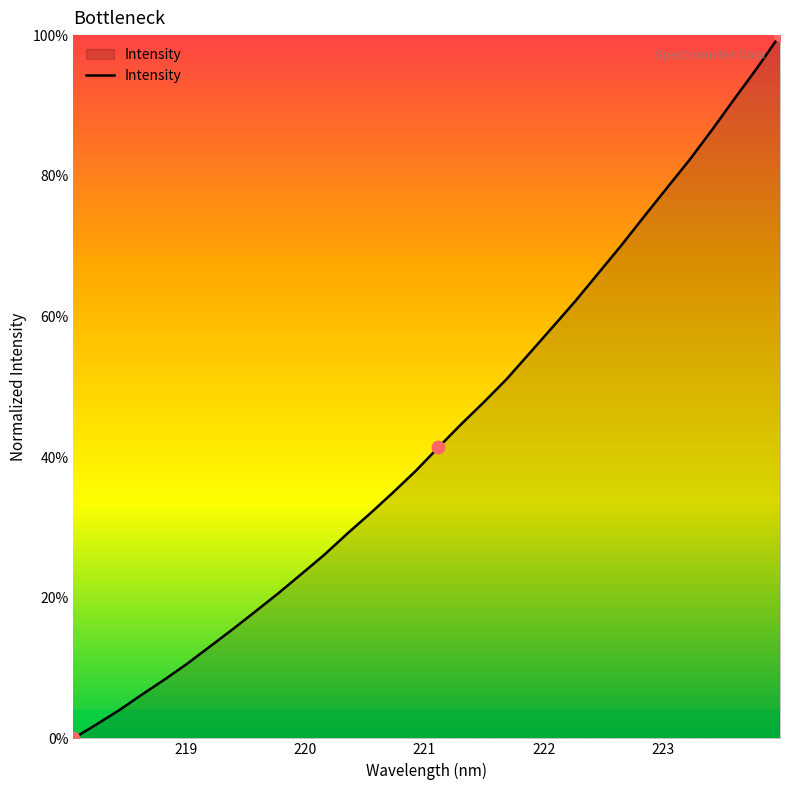

What is the difference between the maximum and minimum values?

100.0